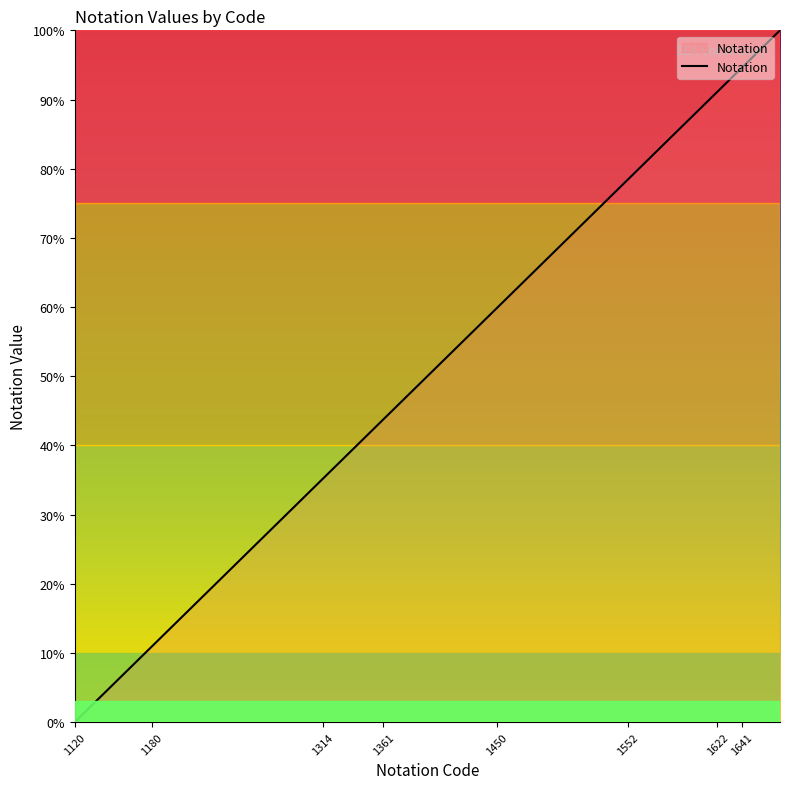

How many lines are shown in the chart?

1